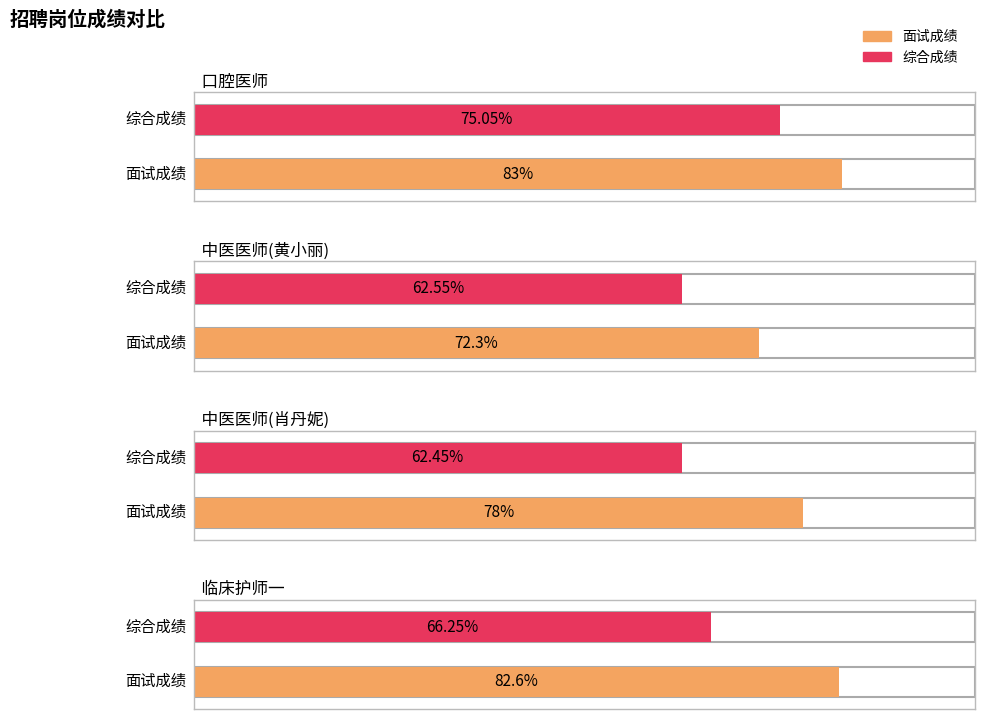

Reading left to right, extract all data points from this chart.

面试成绩: 口腔医师=83.0	中医医师(黄小丽)=72.3	中医医师(肖丹妮)=78.0	临床护师一=82.6
综合成绩: 口腔医师=75.0	中医医师(黄小丽)=62.5	中医医师(肖丹妮)=62.5	临床护师一=66.2